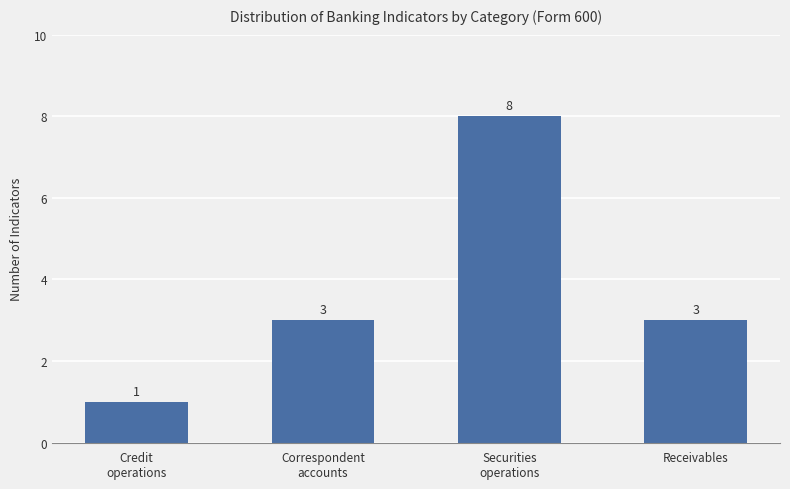

Count the values in the range 3 to 8.

3